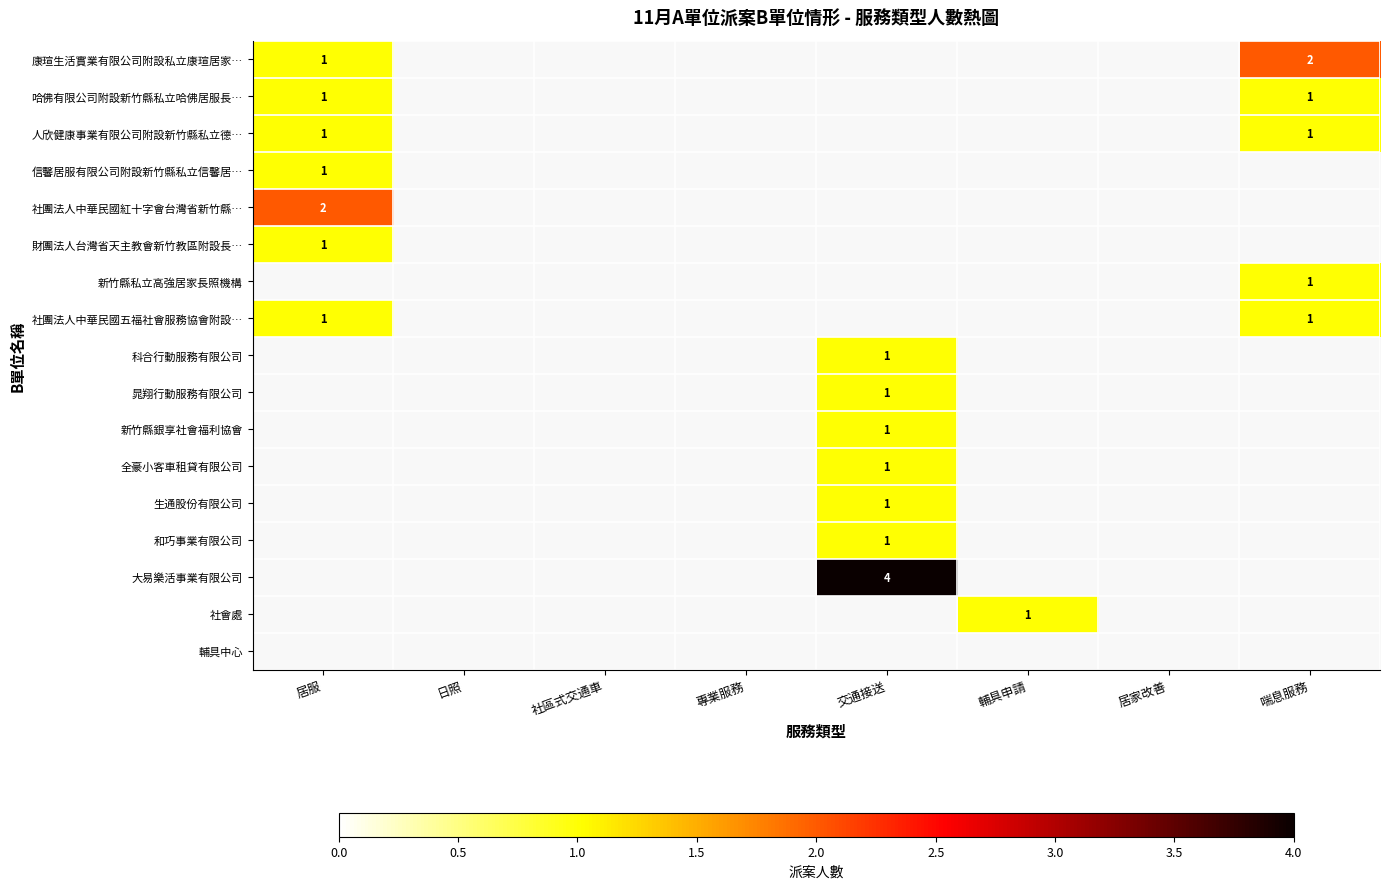

Count the number of categories in the chart.

8